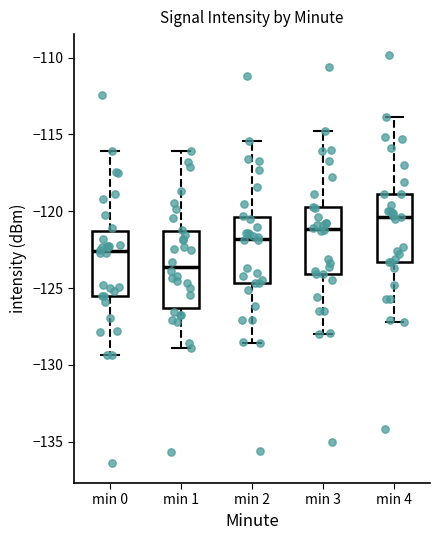

Which box's median line is the highest?

min 4